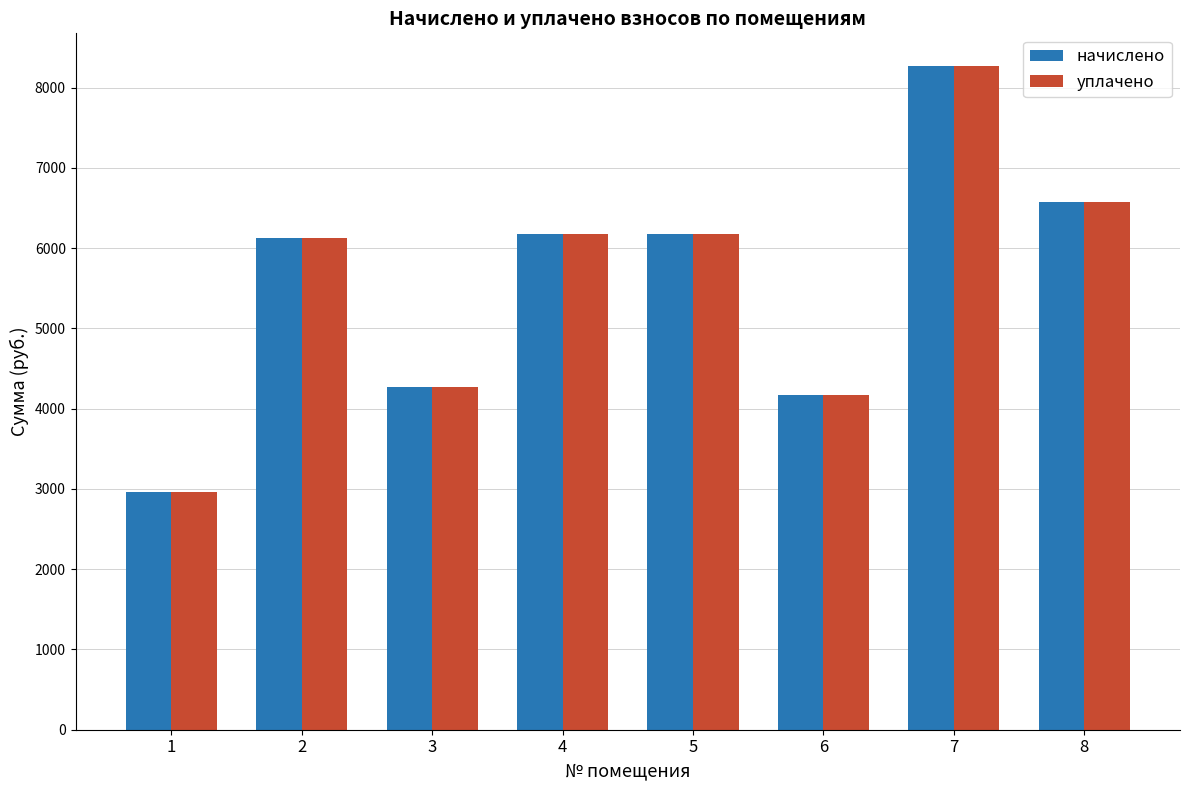

At which category is the sum across all series the highest?

7